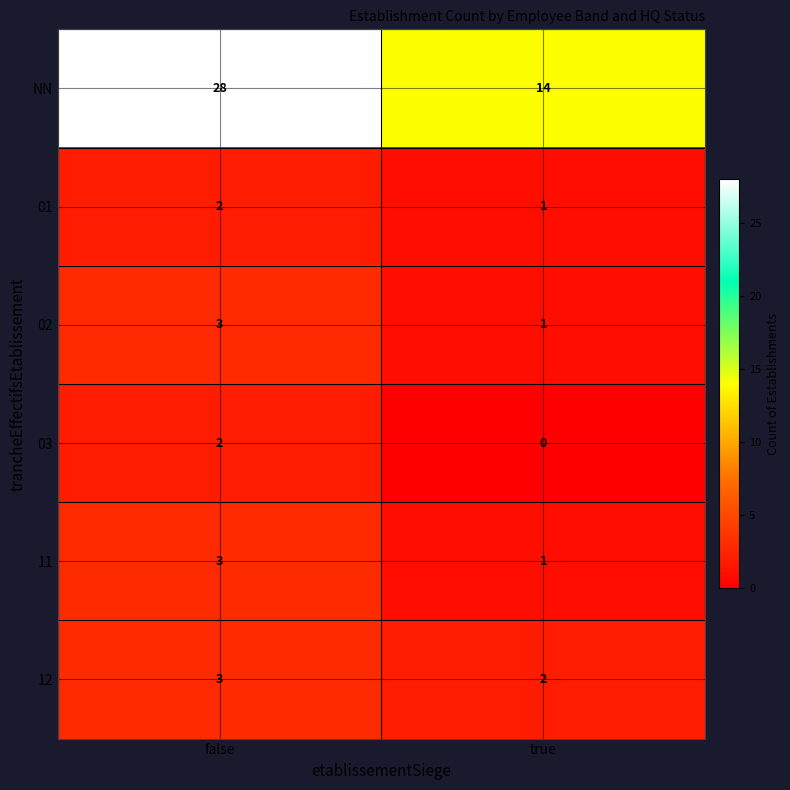

Reading right to left, list all the values displayed in this chart.

NN: true=14	false=28
01: true=1	false=2
02: true=1	false=3
03: true=0	false=2
11: true=1	false=3
12: true=2	false=3